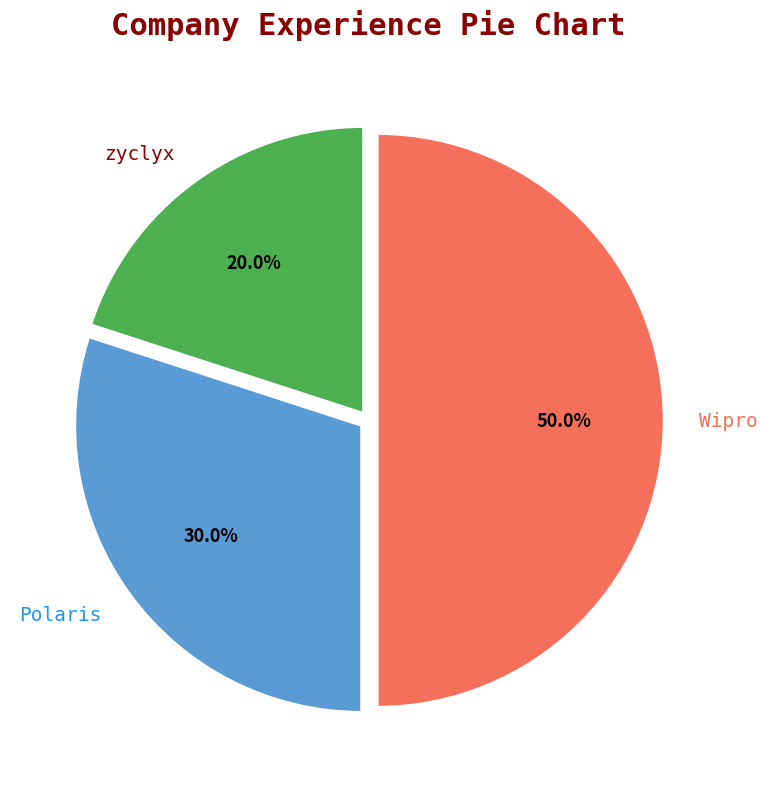

Count the number of slices in the pie.

3